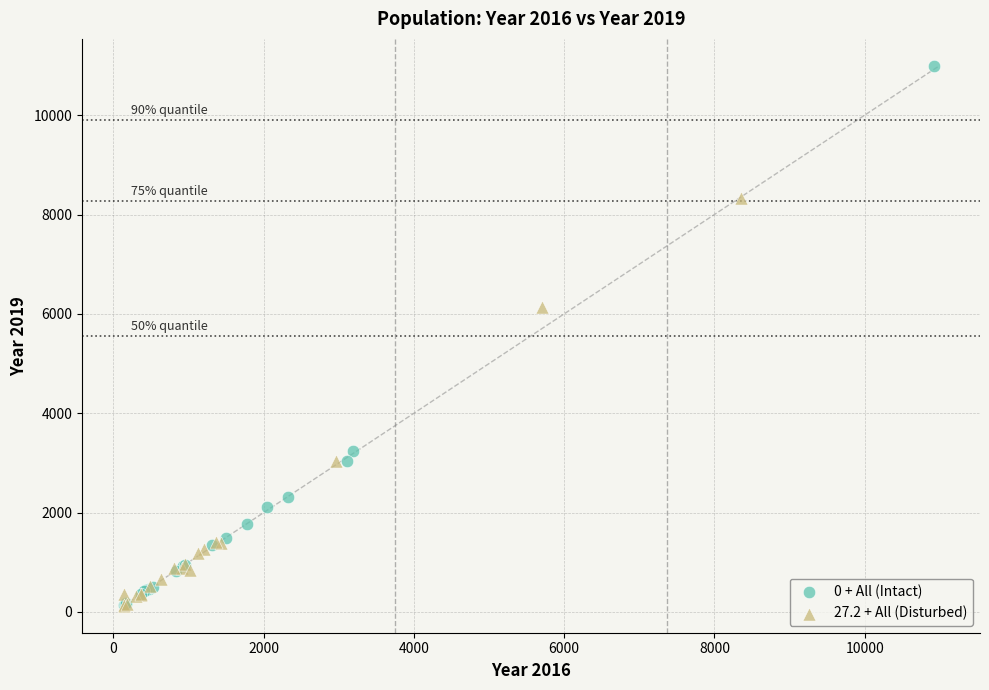

What are all the series names shown in the legend?

0 + All (Intact), 27.2 + All (Disturbed)